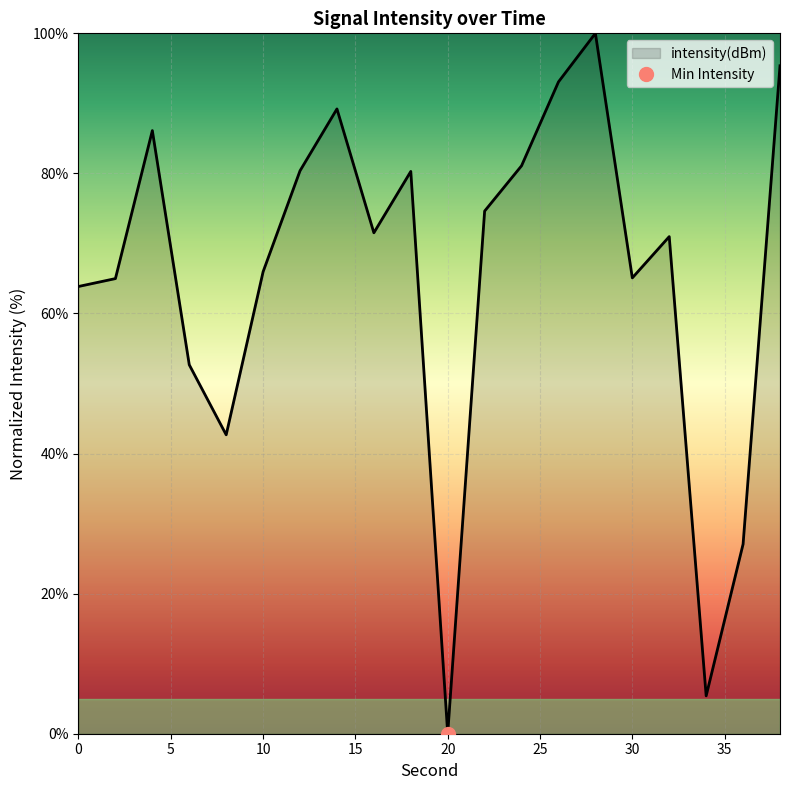

What is the change in value from 8 to 18?

+37.6